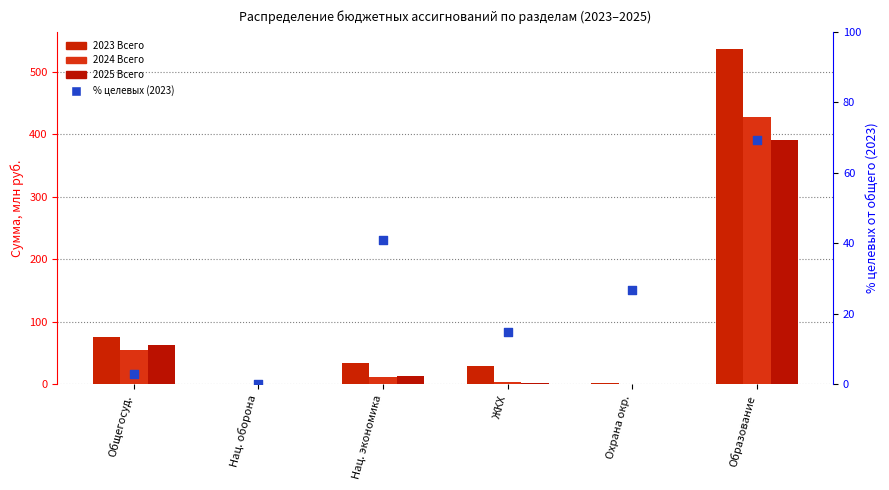

Is the value of 2024 Всего at Нац. экономика greater than the value of 2023 Всего at Охрана окр.?

Yes